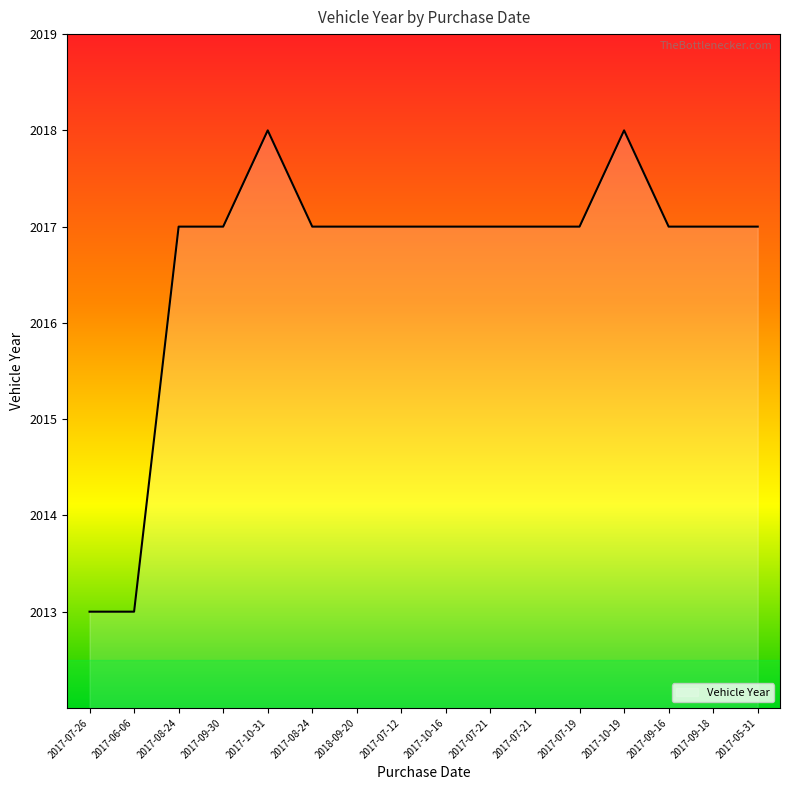

Reading left to right, list all the values displayed in this chart.

2013	2013	2017	2017	2018	2017	2017	2017	2017	2017	2017	2017	2018	2017	2017	2017